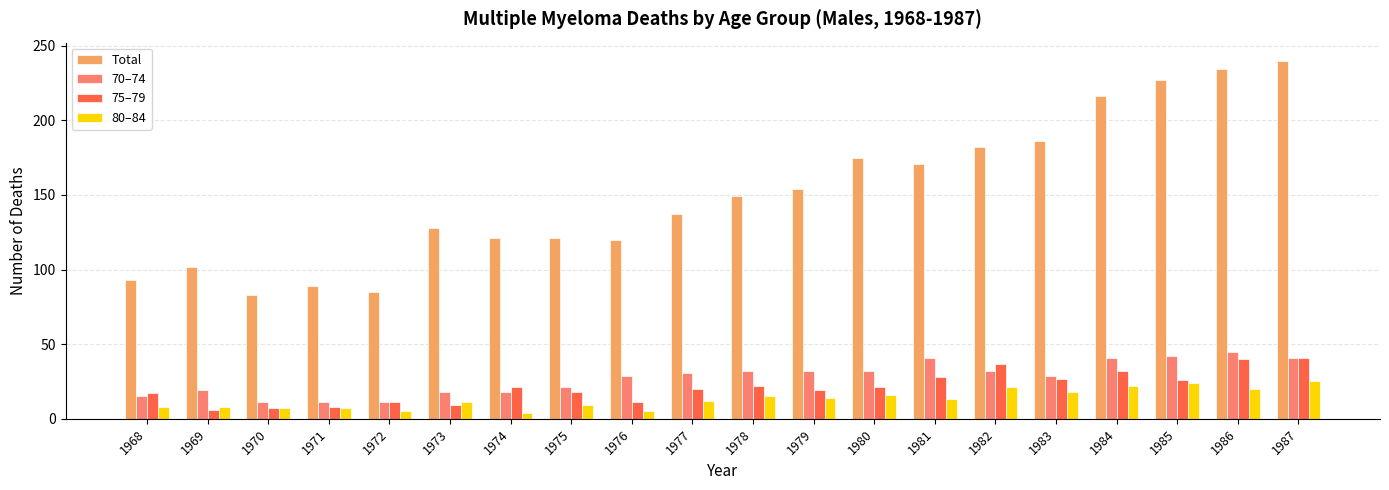

What is the value of the 75–79 bar at the 19th from the left?

40